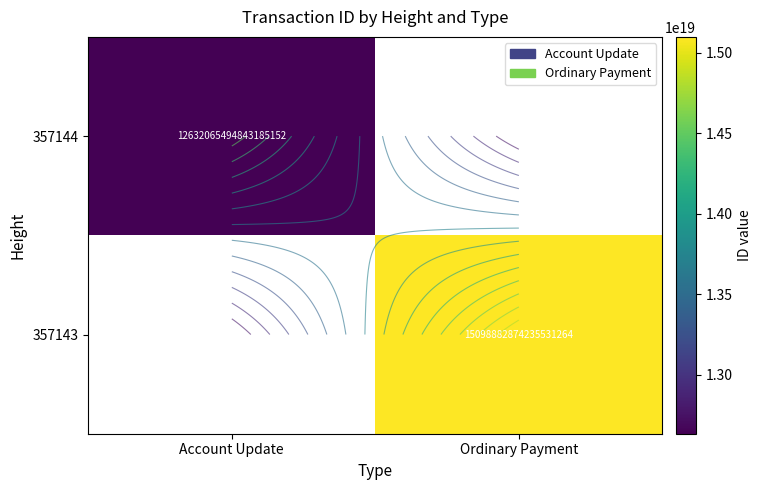

Between Account Update and Ordinary Payment, which is larger?

Ordinary Payment